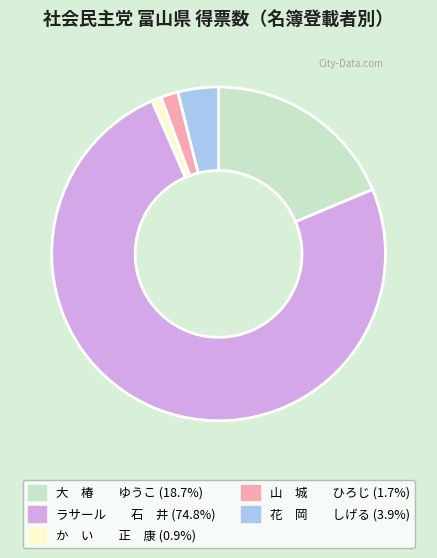

Is there a majority slice in this chart?

Yes